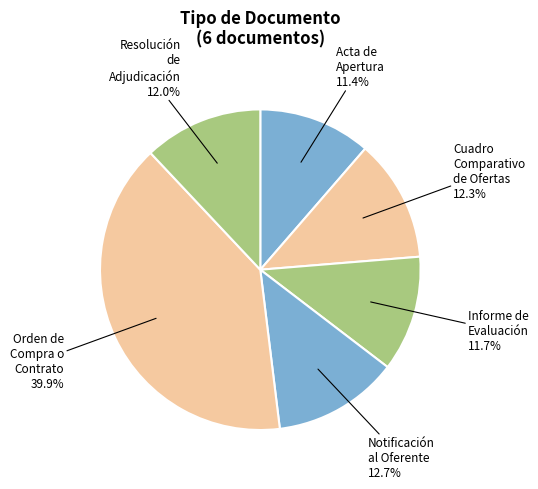

Which category has the biggest portion of the pie?

Orden de Compra o Contrato